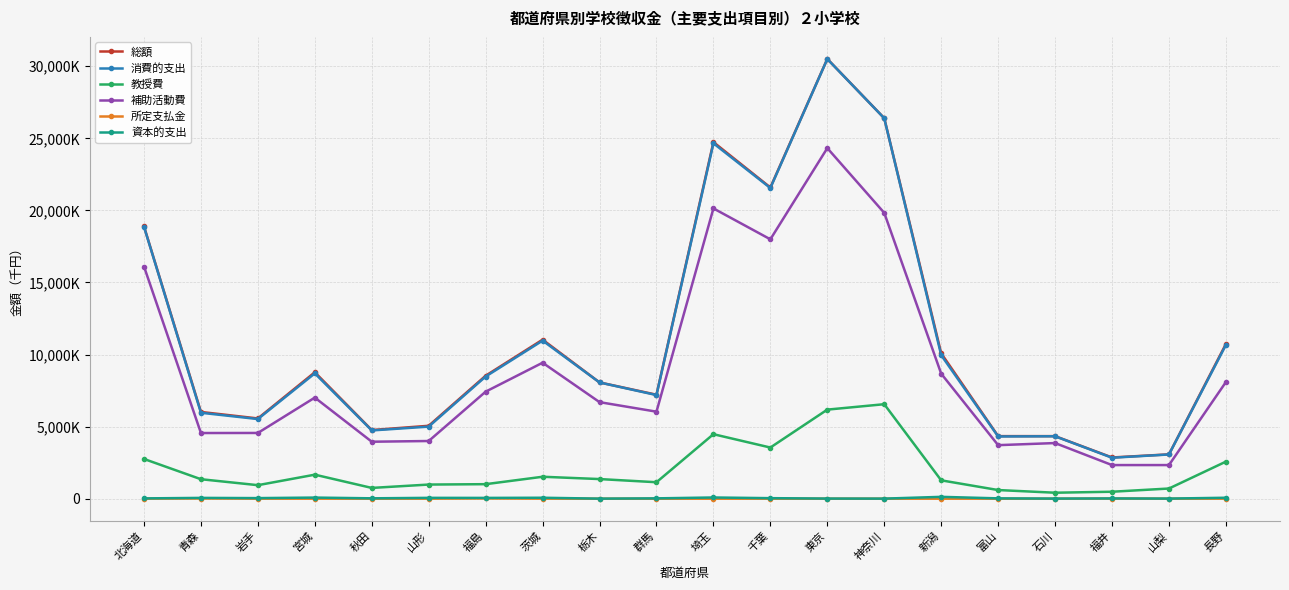

Rank the series by their maximum value, from highest to lowest.

総額, 消費的支出, 補助活動費, 教授費, 資本的支出, 所定支払金